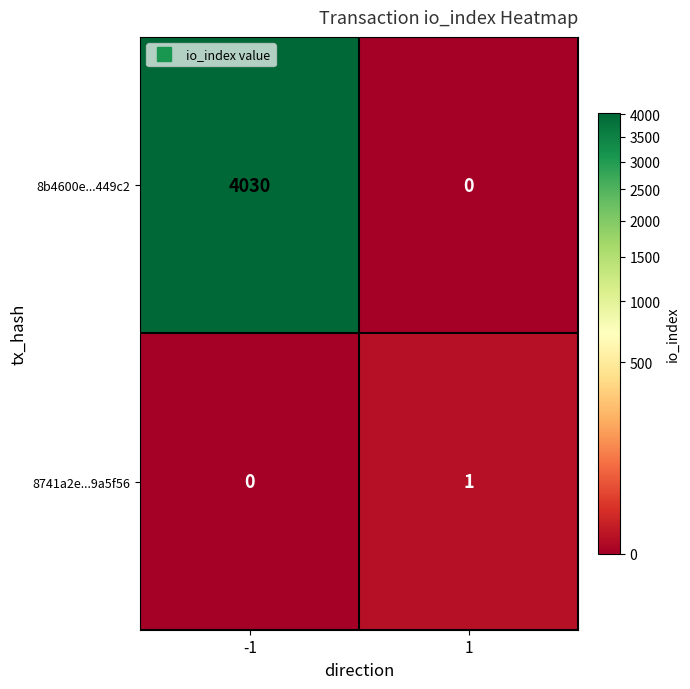

The 8741a2e...9a5f56 series shows 1 at 1. True or false?

True